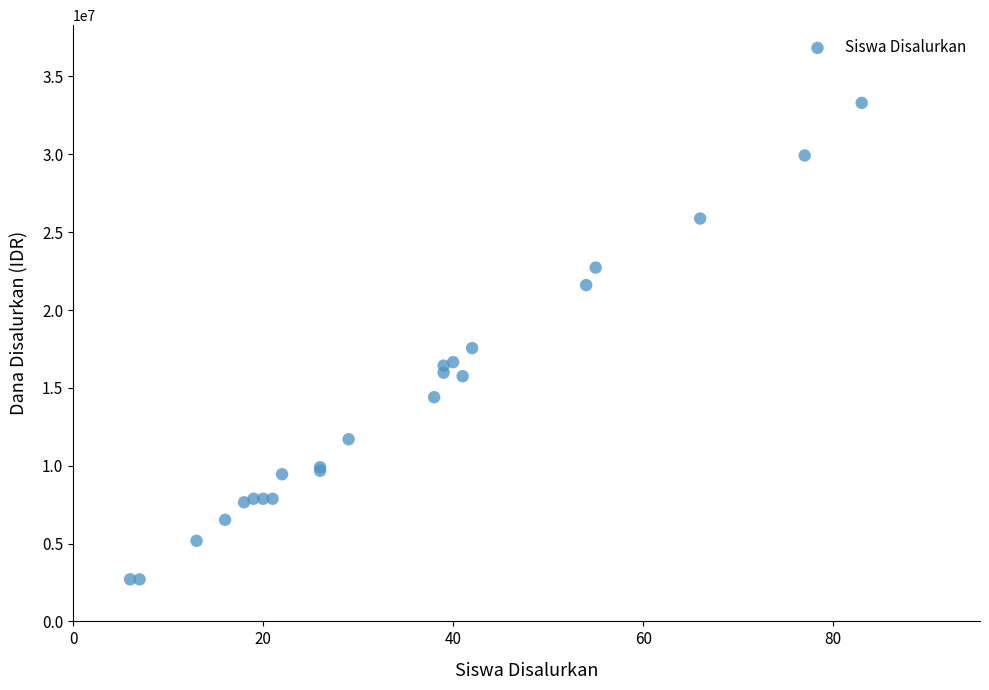

What Y value in the scatter plot is closest to 18000000?

17550000